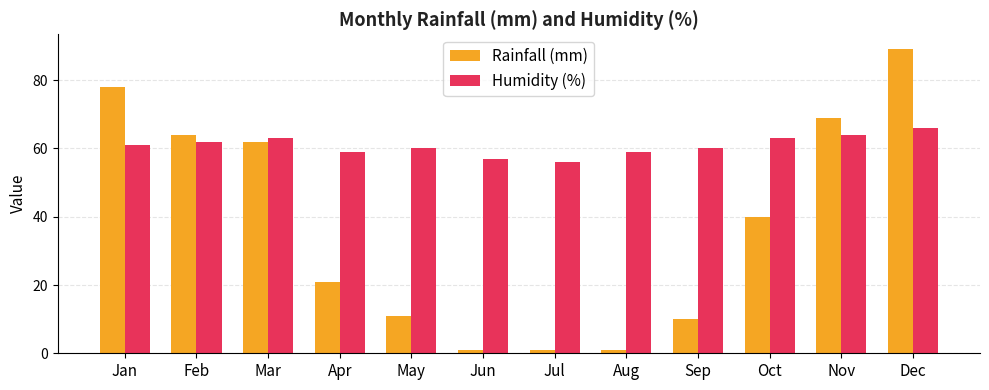

The value of Humidity (%) at Feb is 87. True or false?

False